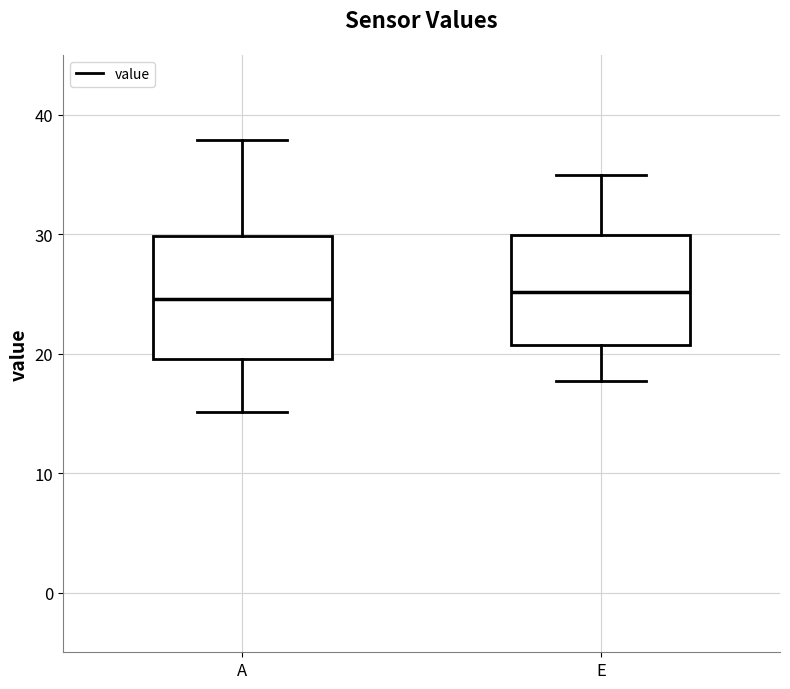

Where is the lower edge of the box for E on the y-axis? The values are not printed on the chart, so give them approximately, as read against the axis.

21